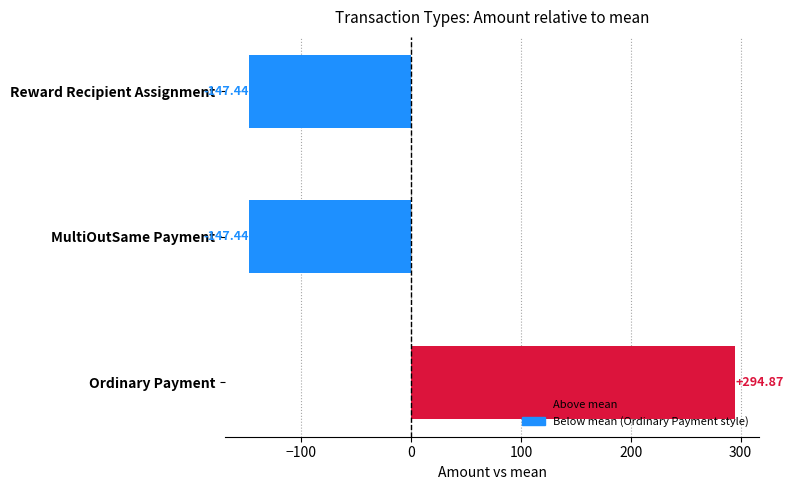

What is the difference between the values at Ordinary Payment and MultiOutSame Payment?

442.3